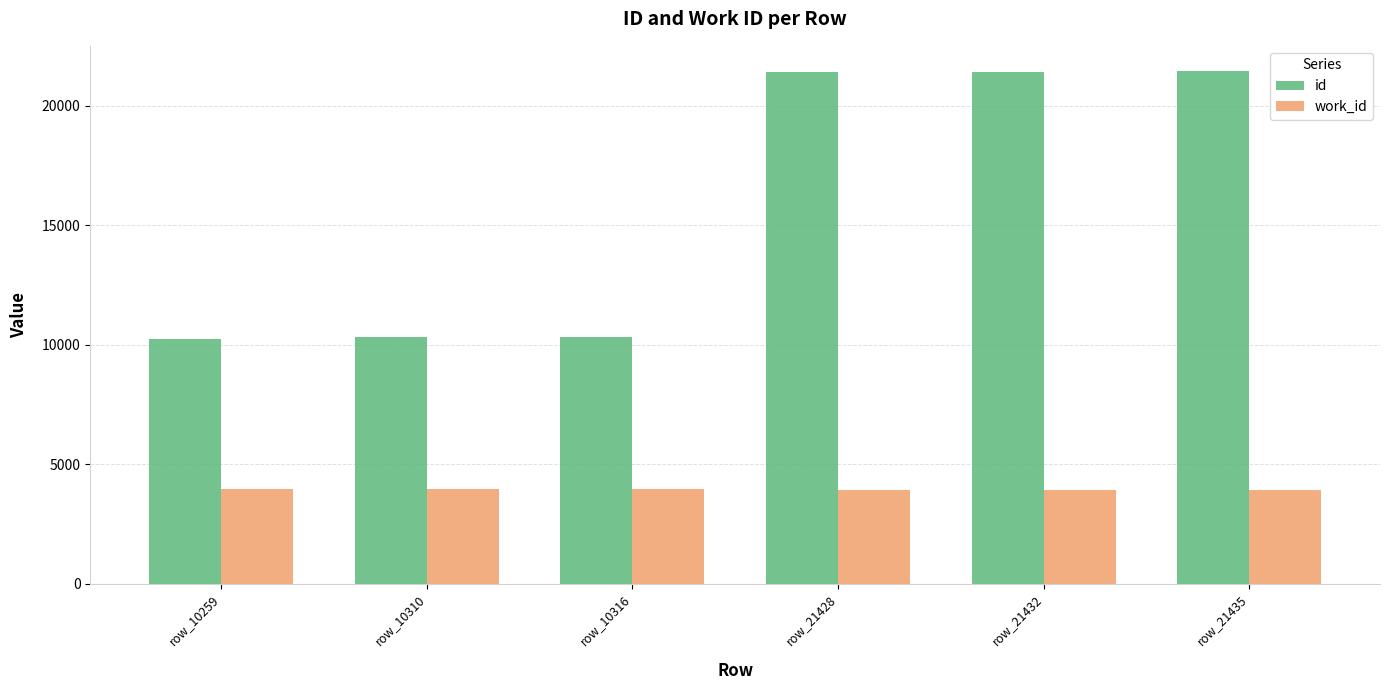

Which series has the largest range (max minus min)?

id